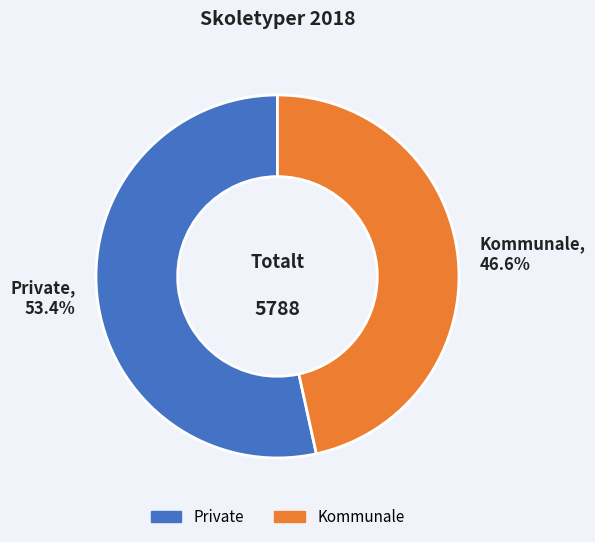

The Private slice represents 53% of the pie. True or false?

True